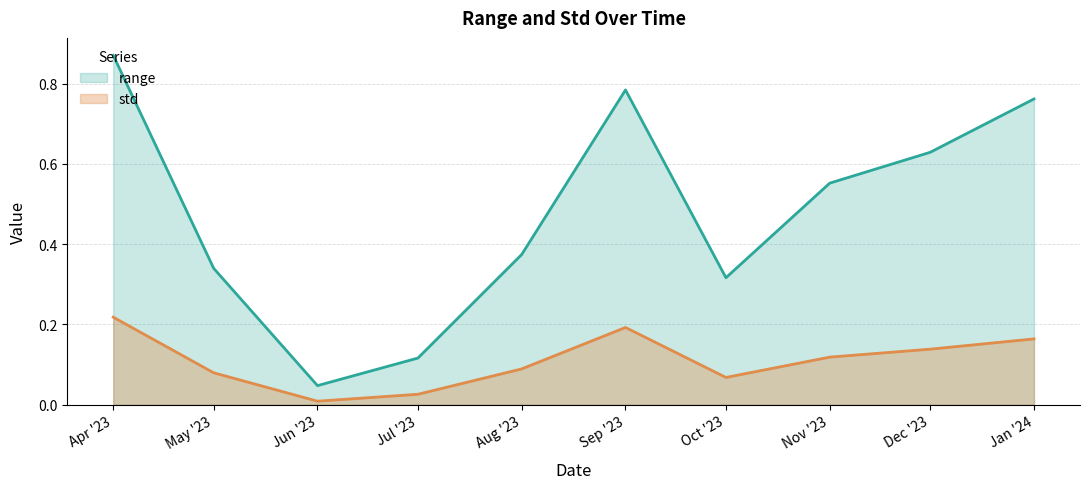

At which category is the sum across all series the highest?

Apr '23